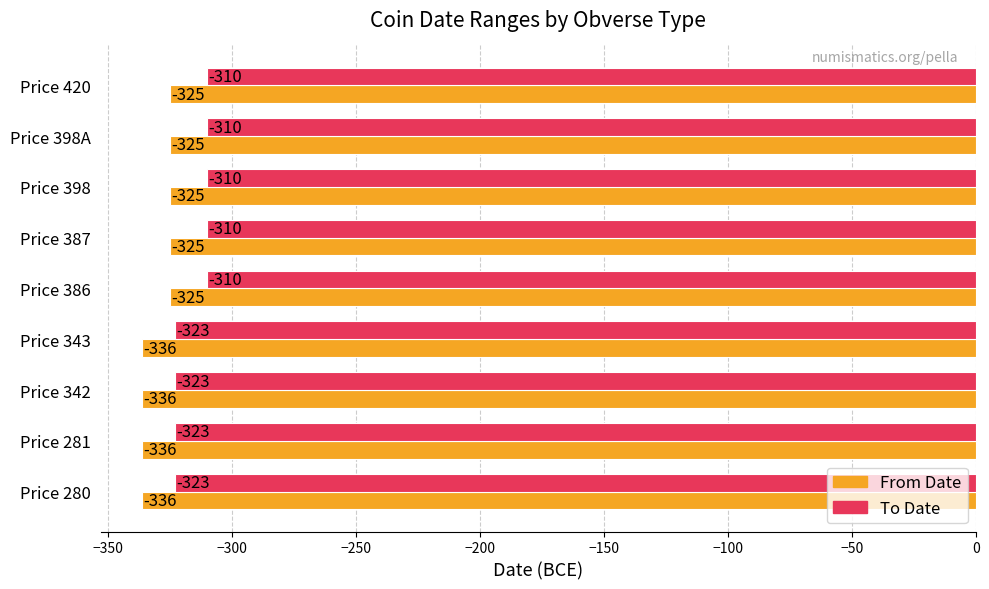

Rank the series by their average value, from highest to lowest.

To Date, From Date